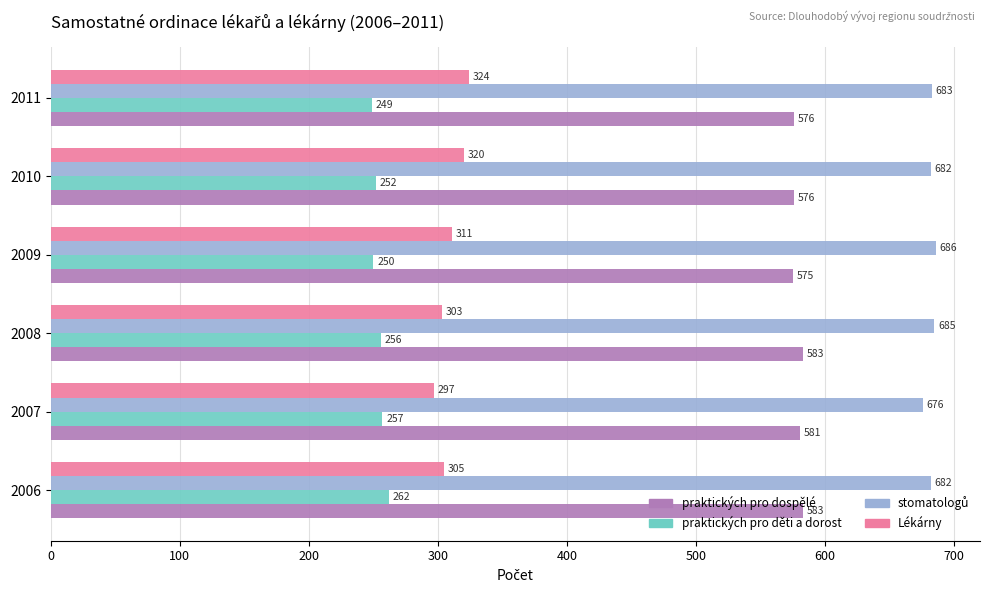

At which label is Lékárny closest to 310?

2009